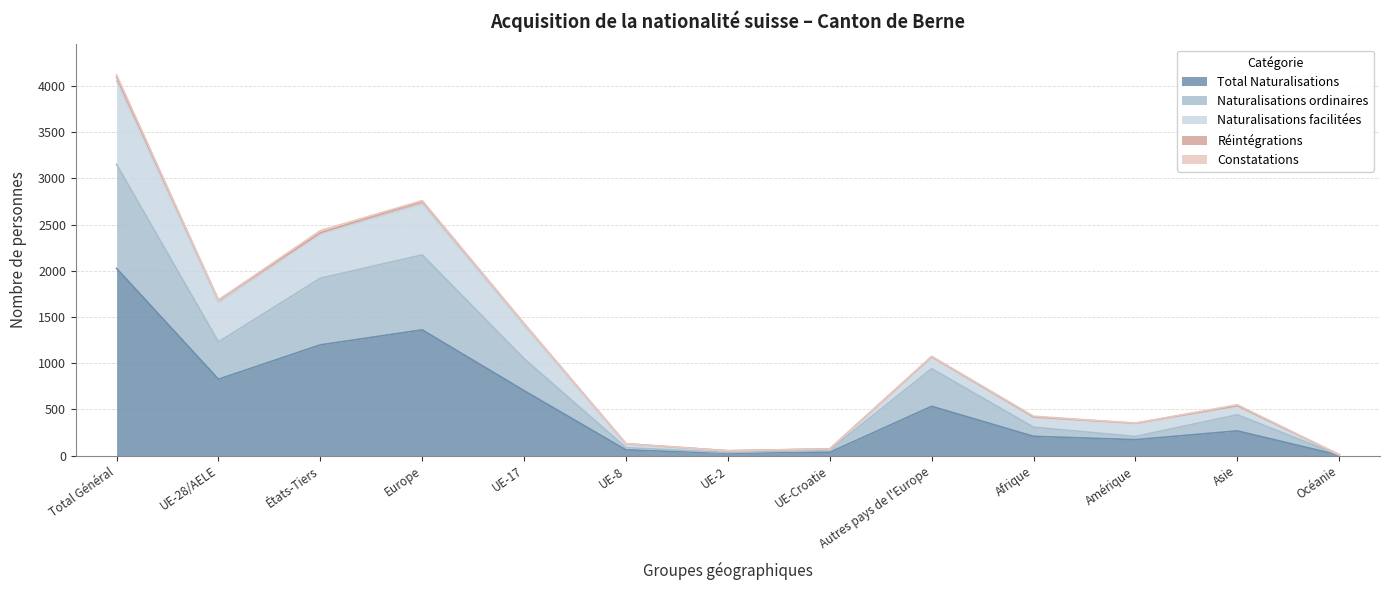

What is the label of the 9th point from the right?

UE-17